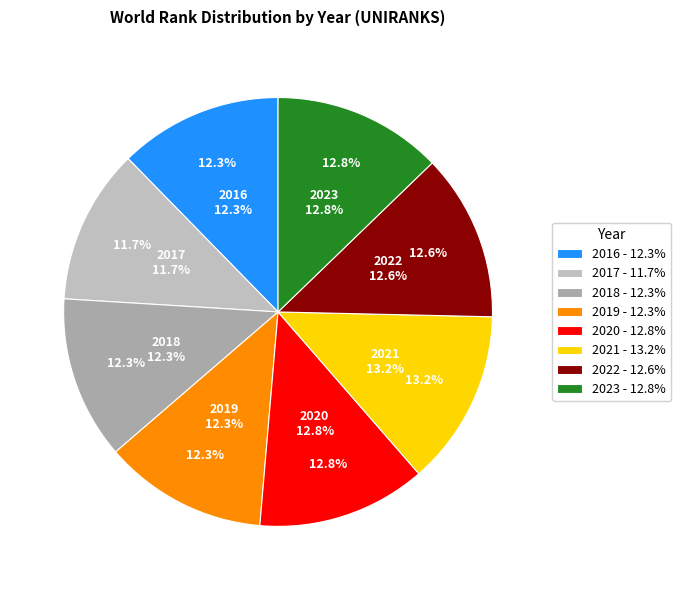

How many segments does this pie chart have?

8